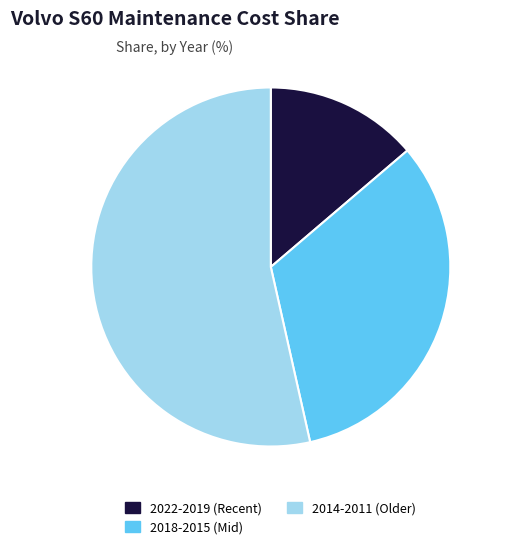

How many segments does this pie chart have?

3